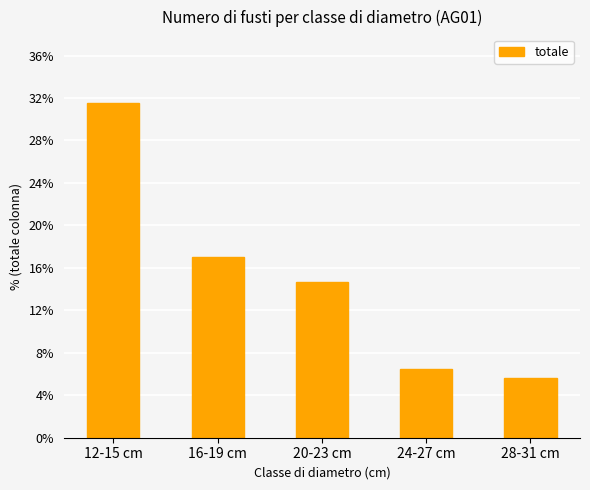

How many values are below 14?

2